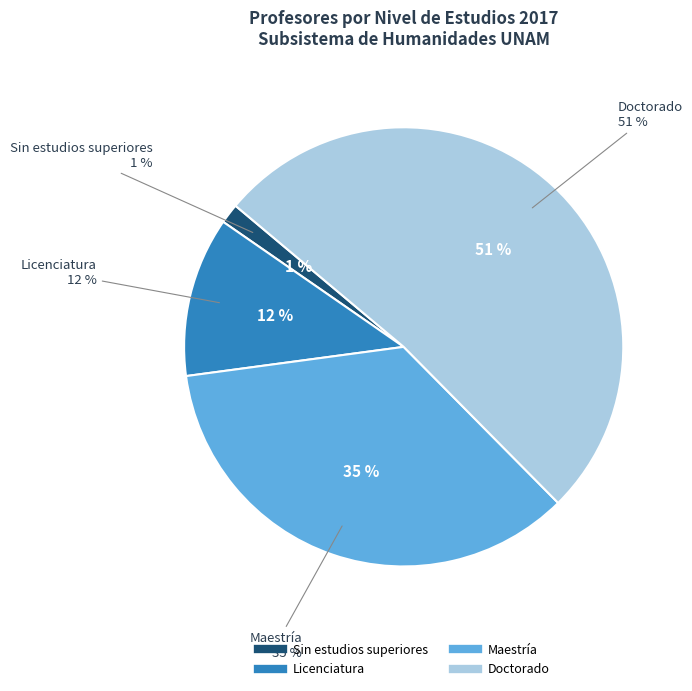

Which category has the biggest portion of the pie?

Doctorado